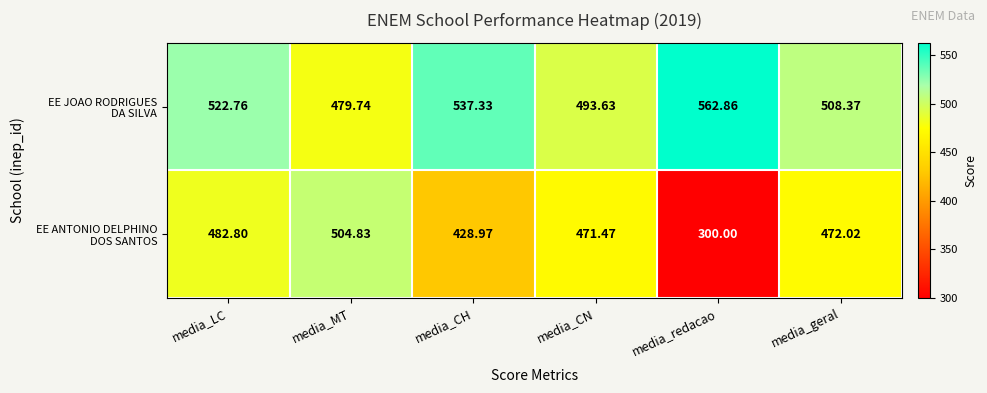

At which category is the sum across all series the highest?

media_LC